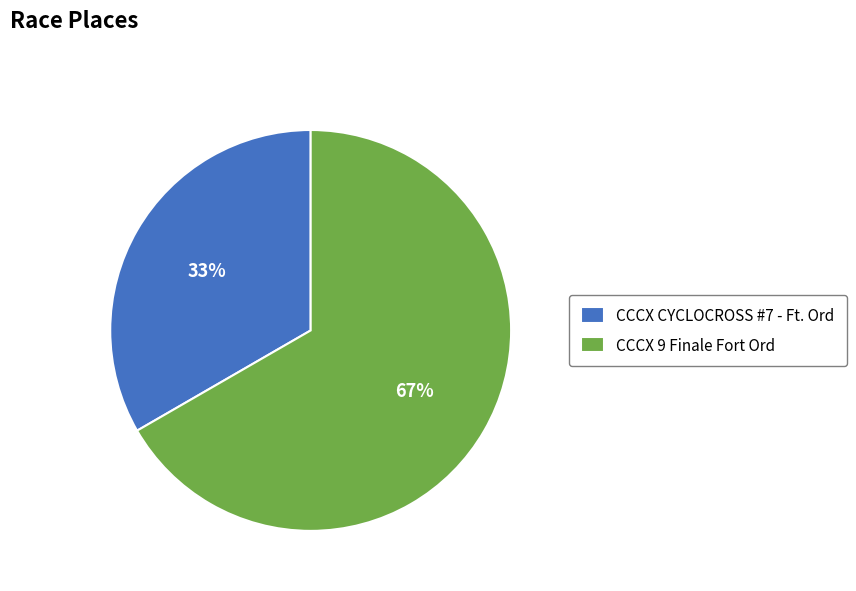

To the nearest percent, what is the average slice percentage?

50%